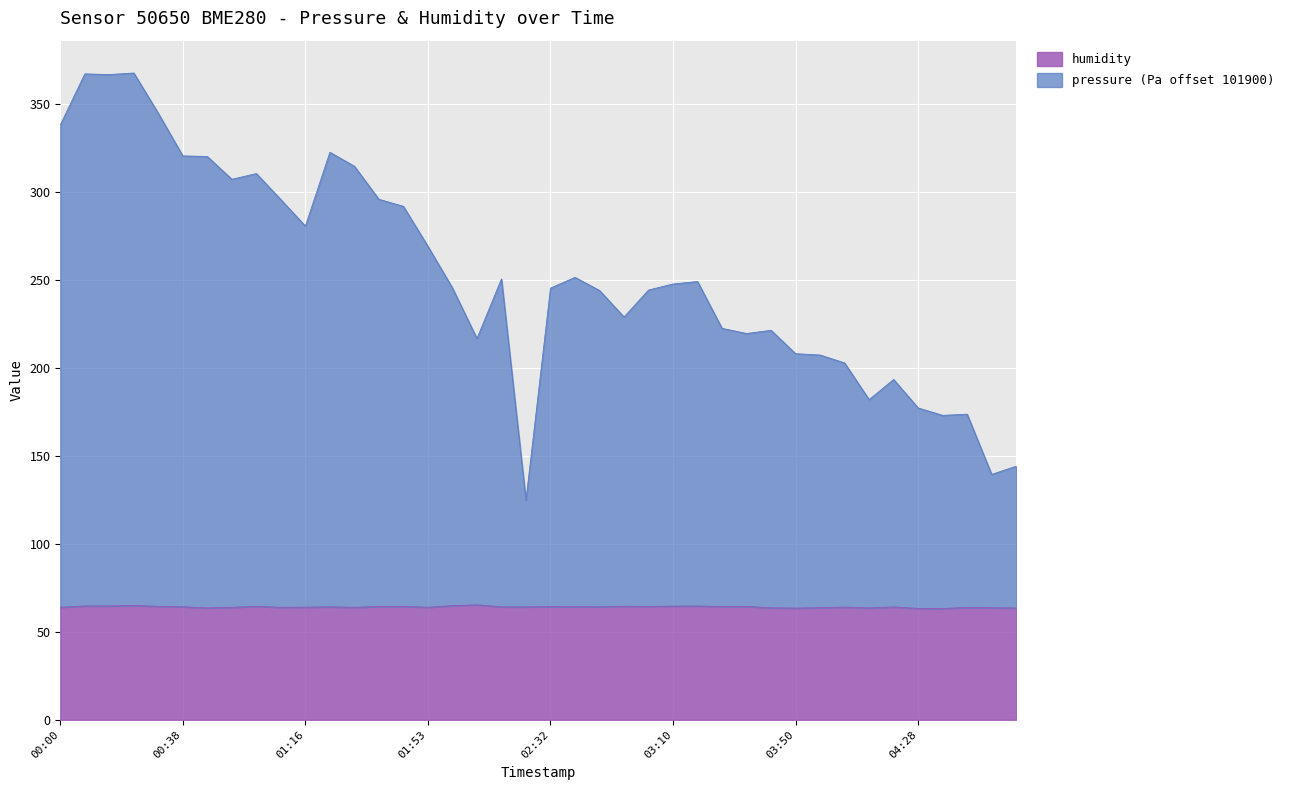

Is it true that humidity equals 63.3 at 04:28?

True